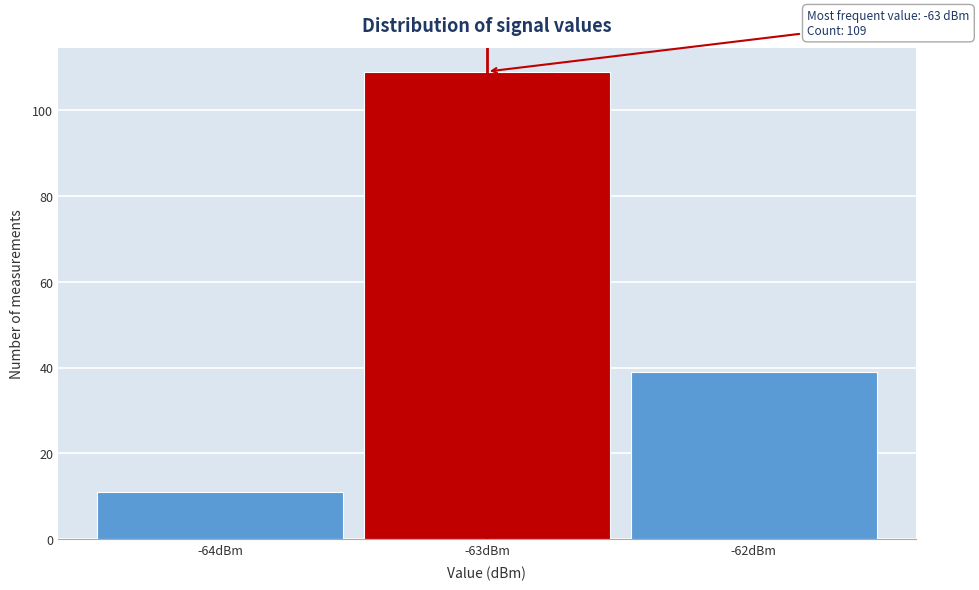

Over which range of the x-axis is the bar tallest?

-63.5 to -62.5